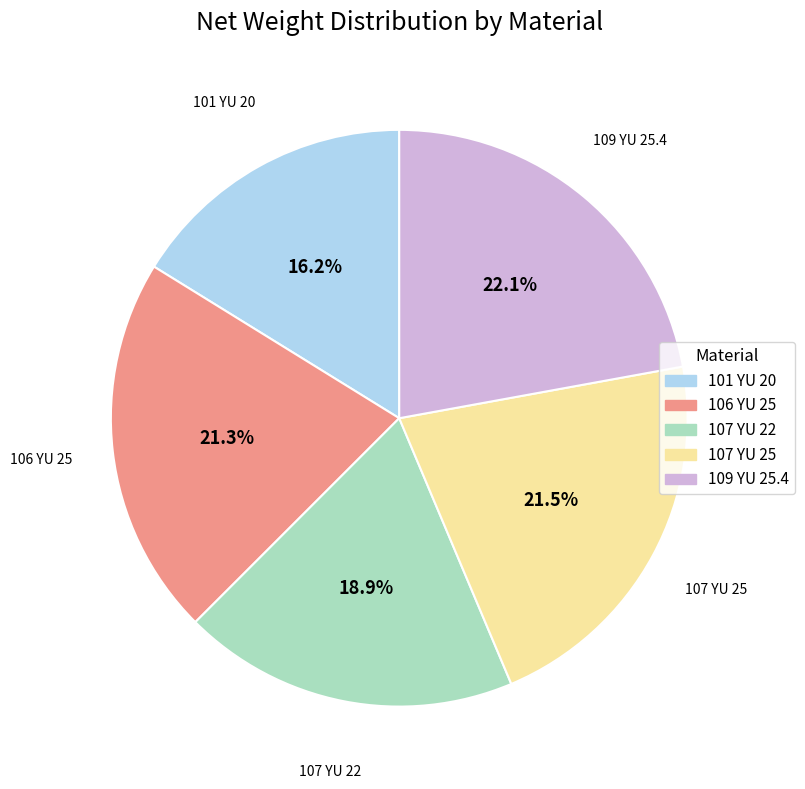

Which category has the smallest portion of the pie?

101 YU 20